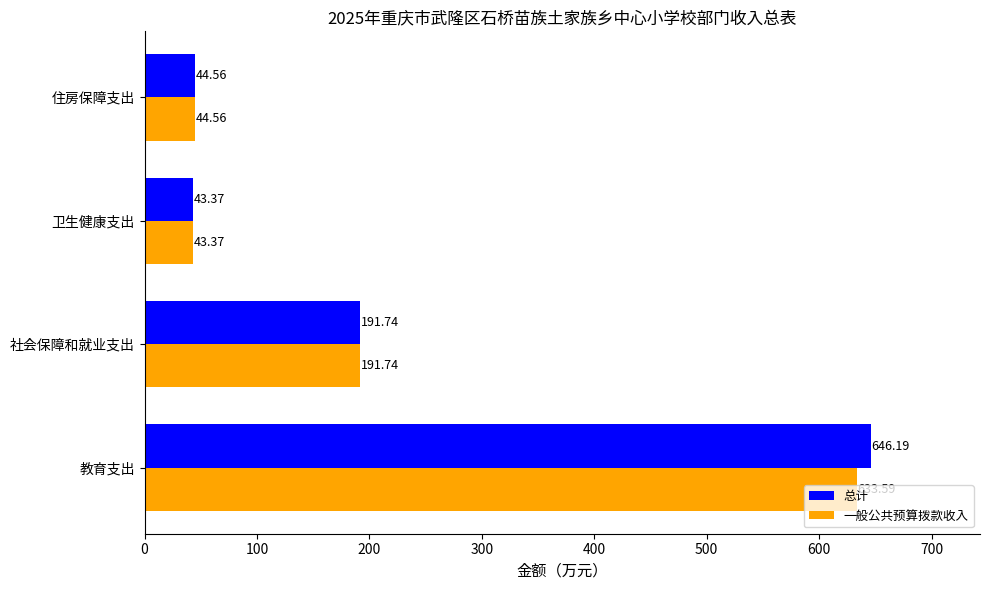

At which label is 总计 closest to 344?

社会保障和就业支出